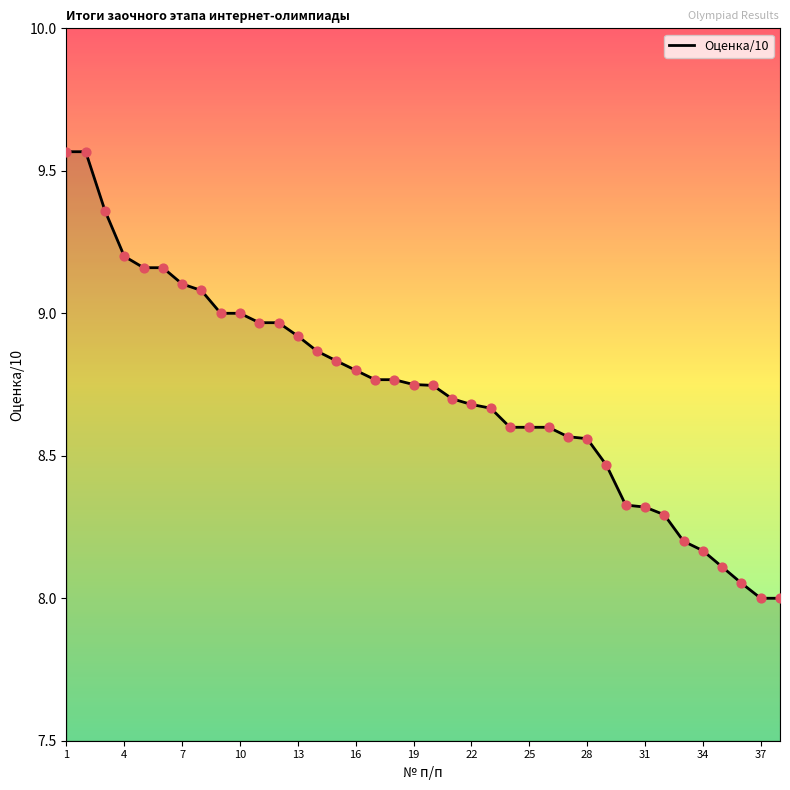

What is the minimum value shown in the chart?

8.0